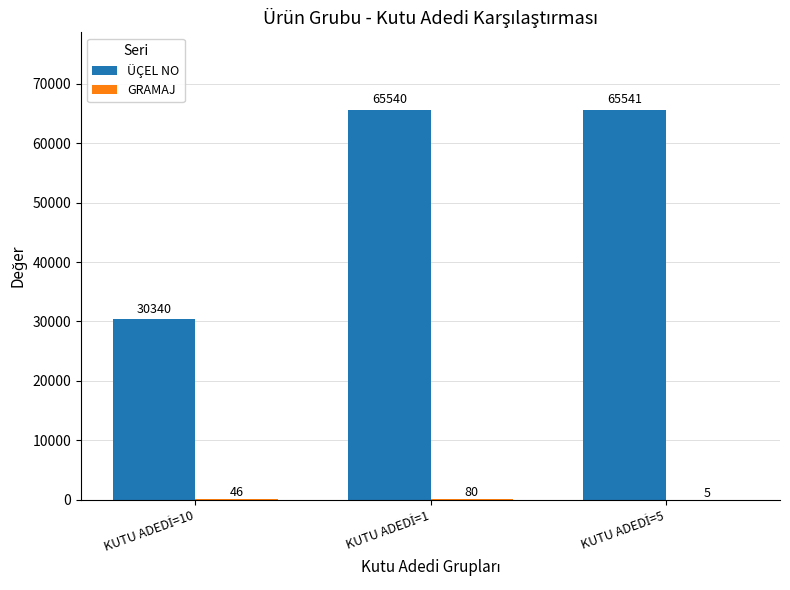

What is the sum of all ÜÇEL NO values?

161421